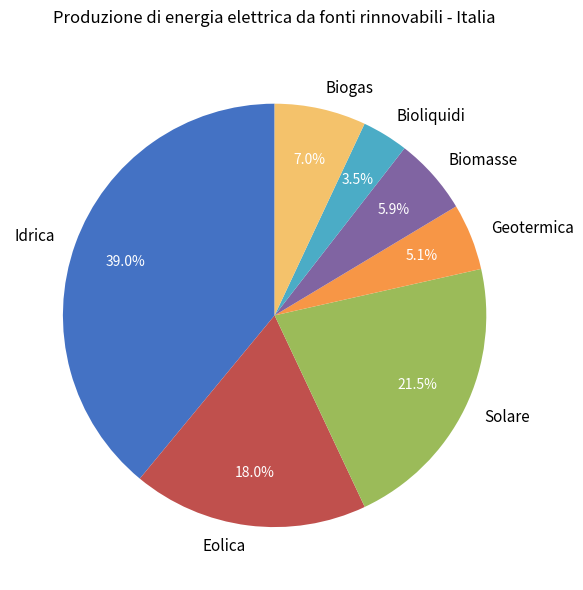

Which slice is the smallest?

Bioliquidi